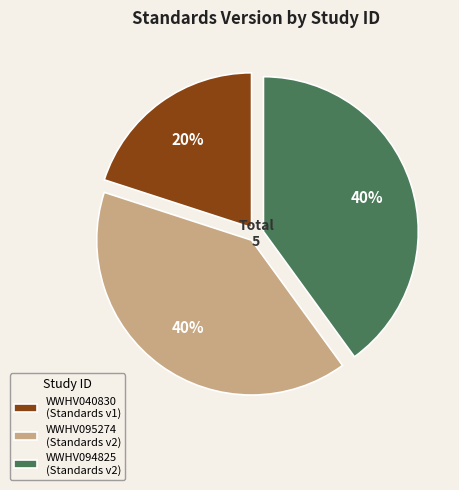

Combined, do WWHV094825 (Standards v2) and WWHV095274 (Standards v2) account for over 50%?

Yes